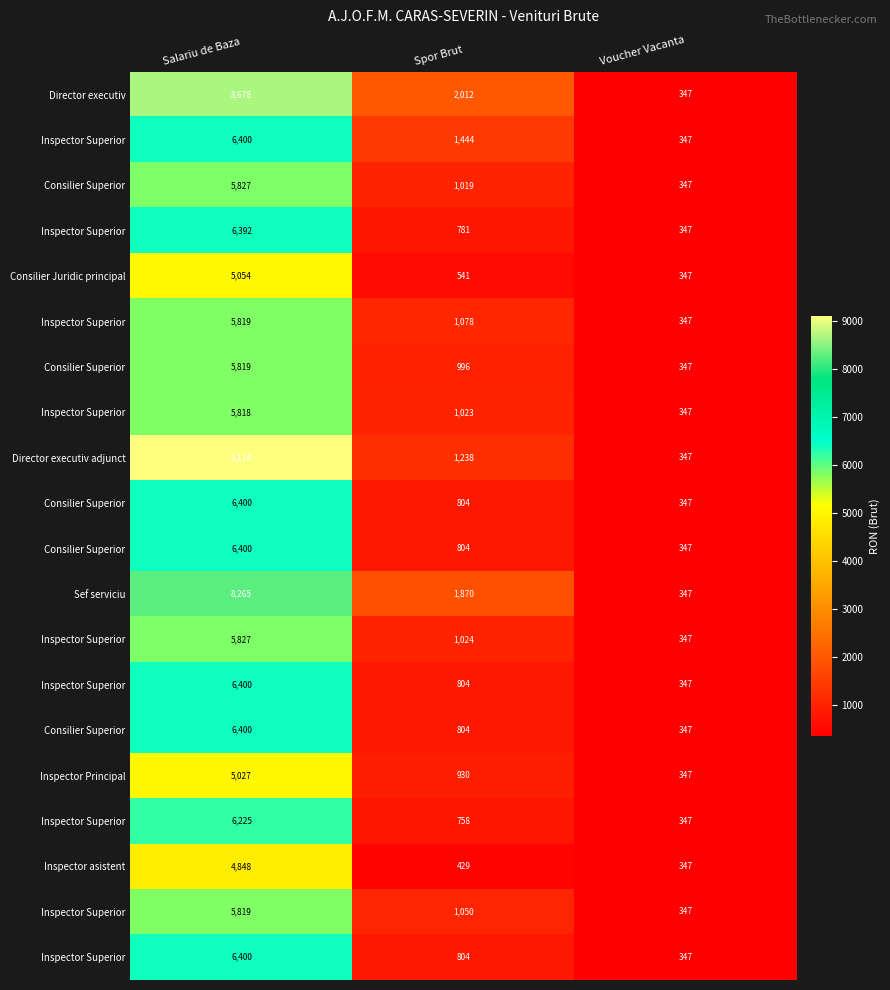

Which label corresponds to the largest value in the chart?

Salariu de Baza